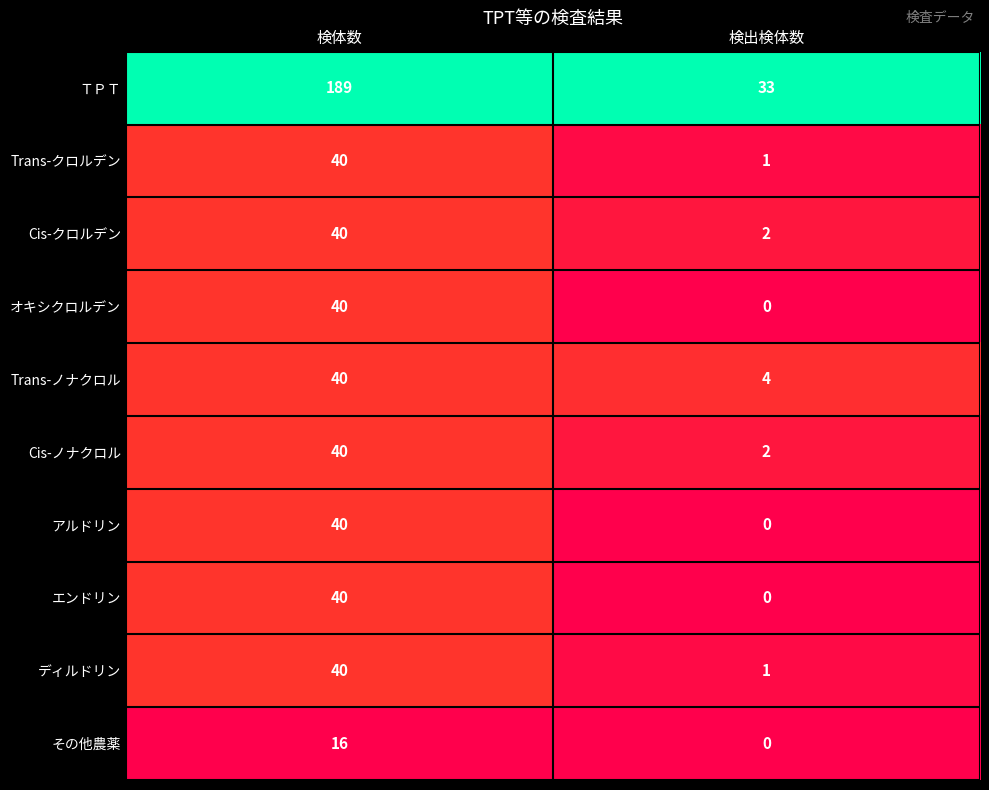

Between 検体数 and 検出検体数, which series saw the biggest shift?

ＴＰＴ